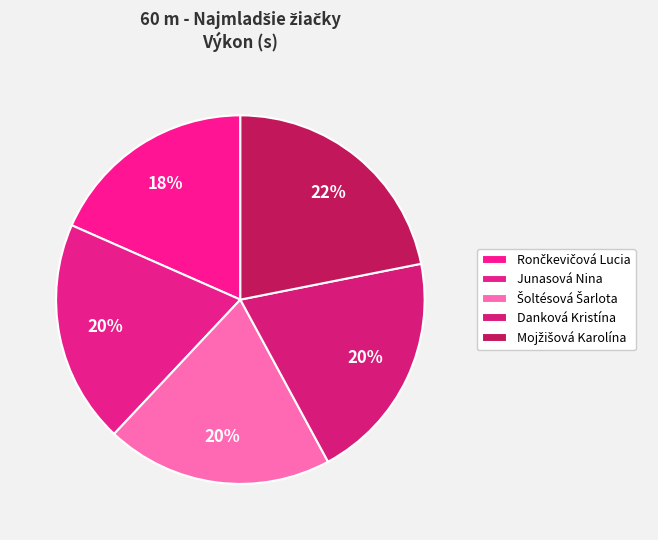

What is the change in value from Junasová Nina to Šoltésová Šarlota?

+0.2